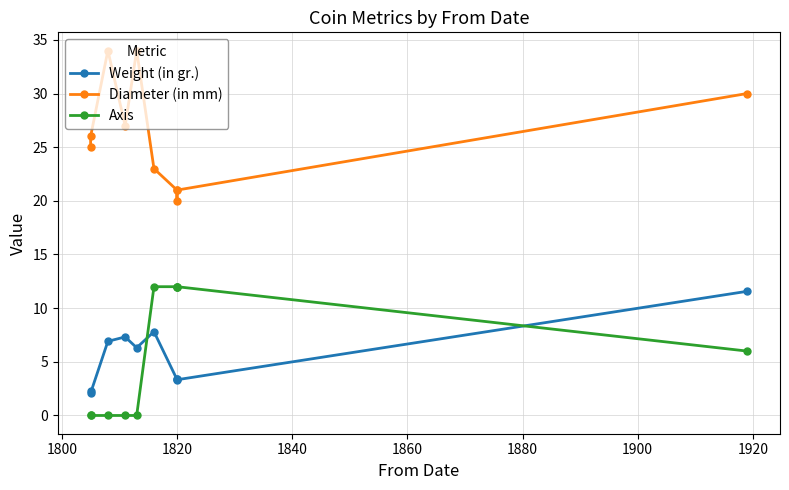

What is the average value of the Weight (in gr.) series?

5.4